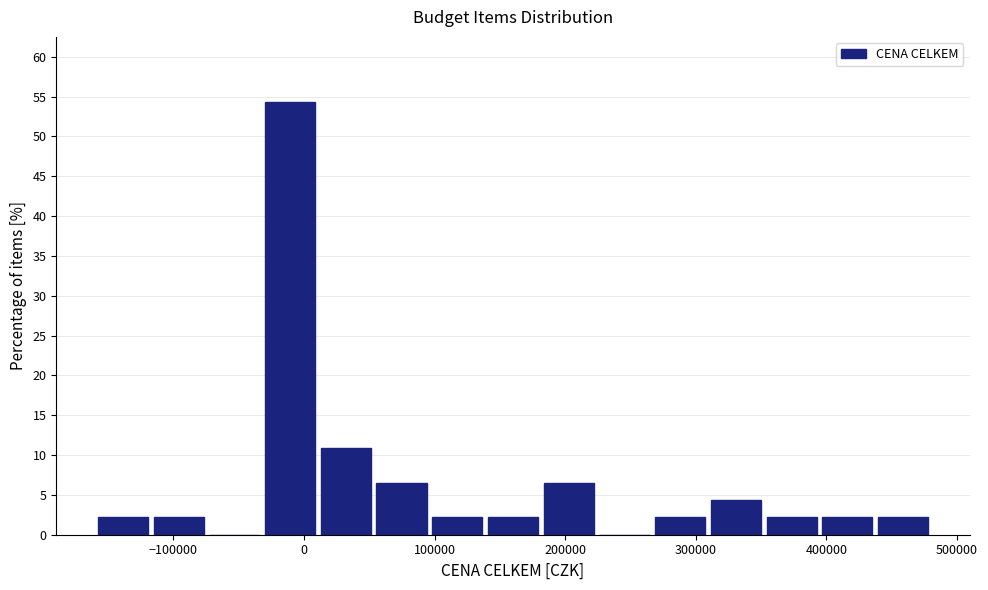

Reading left to right, list every bar in this chart as the range it spans on the x-axis followed by its height. Neither the bar edges nor the heights are printed on the chart, so give them approximately, as read against the axes.

-160000 to -120000: 2.0
-120000 to -70000: 2.0
-70000 to -30000: 0
-30000 to 10000: 54.5
10000 to 50000: 11.0
50000 to 100000: 6.5
100000 to 140000: 2.0
140000 to 180000: 2.0
180000 to 220000: 6.5
220000 to 270000: 0
270000 to 310000: 2.0
310000 to 350000: 4.5
350000 to 390000: 2.0
390000 to 440000: 2.0
440000 to 480000: 2.0